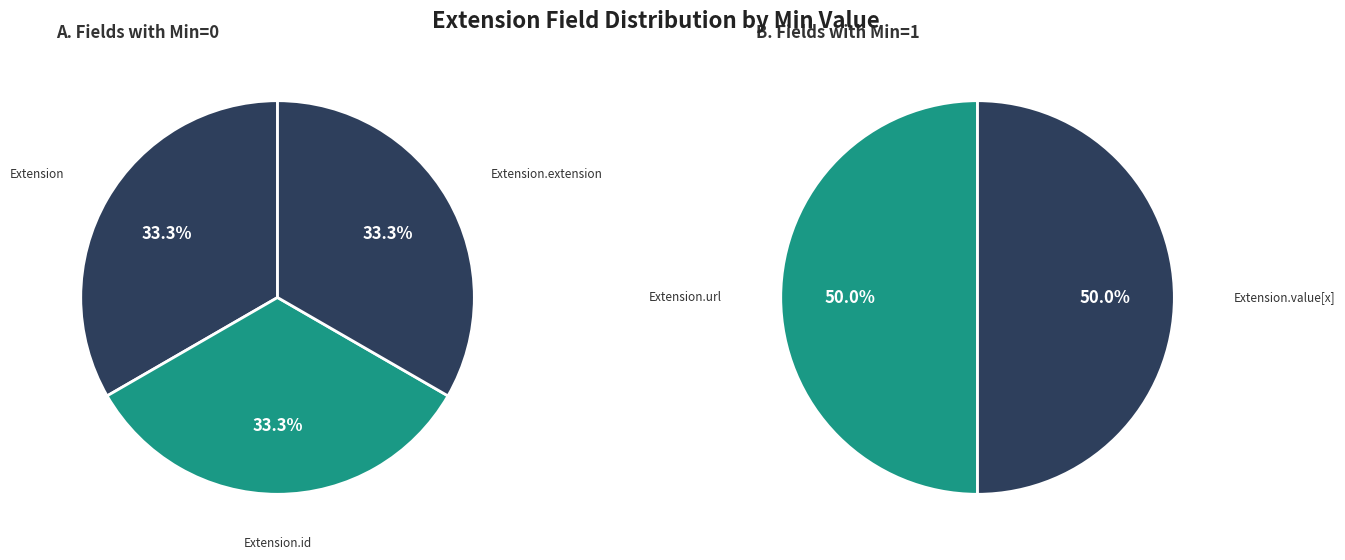

Does any single category account for the majority?

No